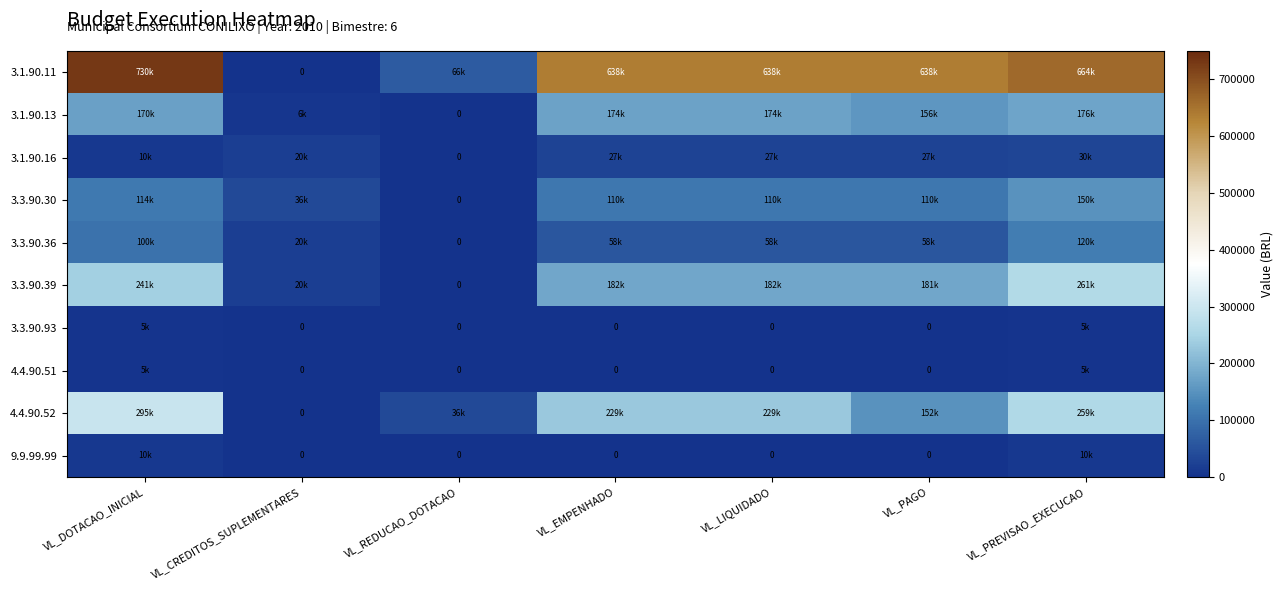

How many data points in 3.3.90.39 are above 181588?

4